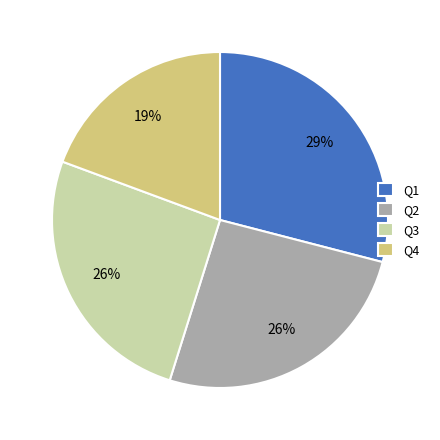

Which has a higher value, Q4 or Q2?

Q2